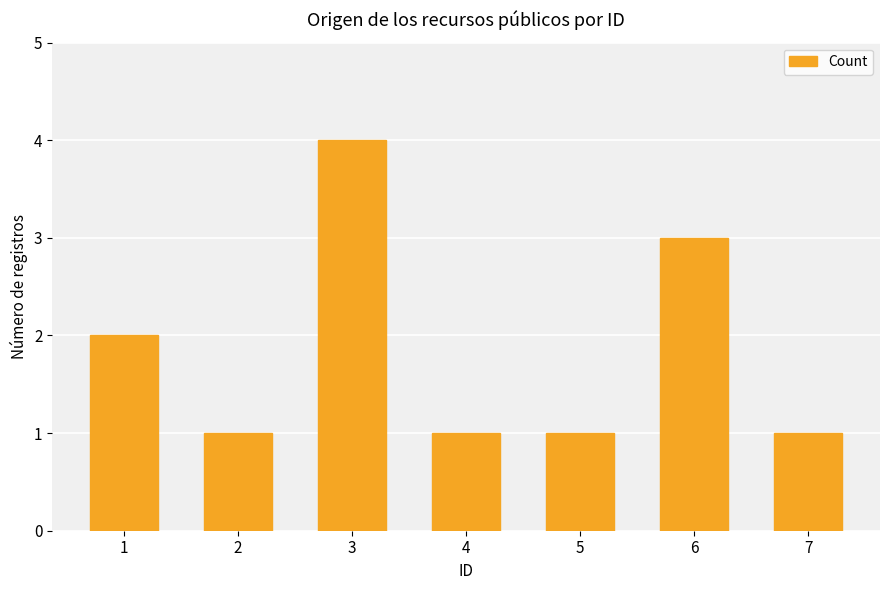

What is the change in value from 2 to 6?

+2